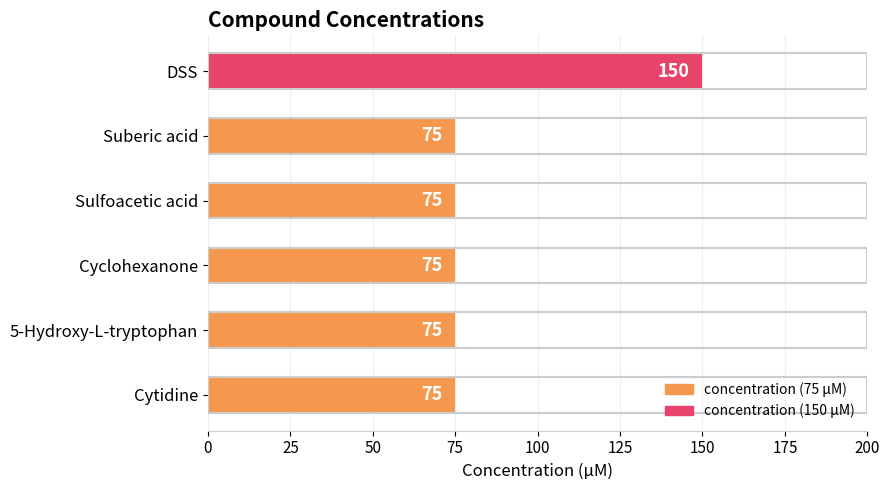

True or false: the data shows 33 at 5-Hydroxy-L-tryptophan.

False